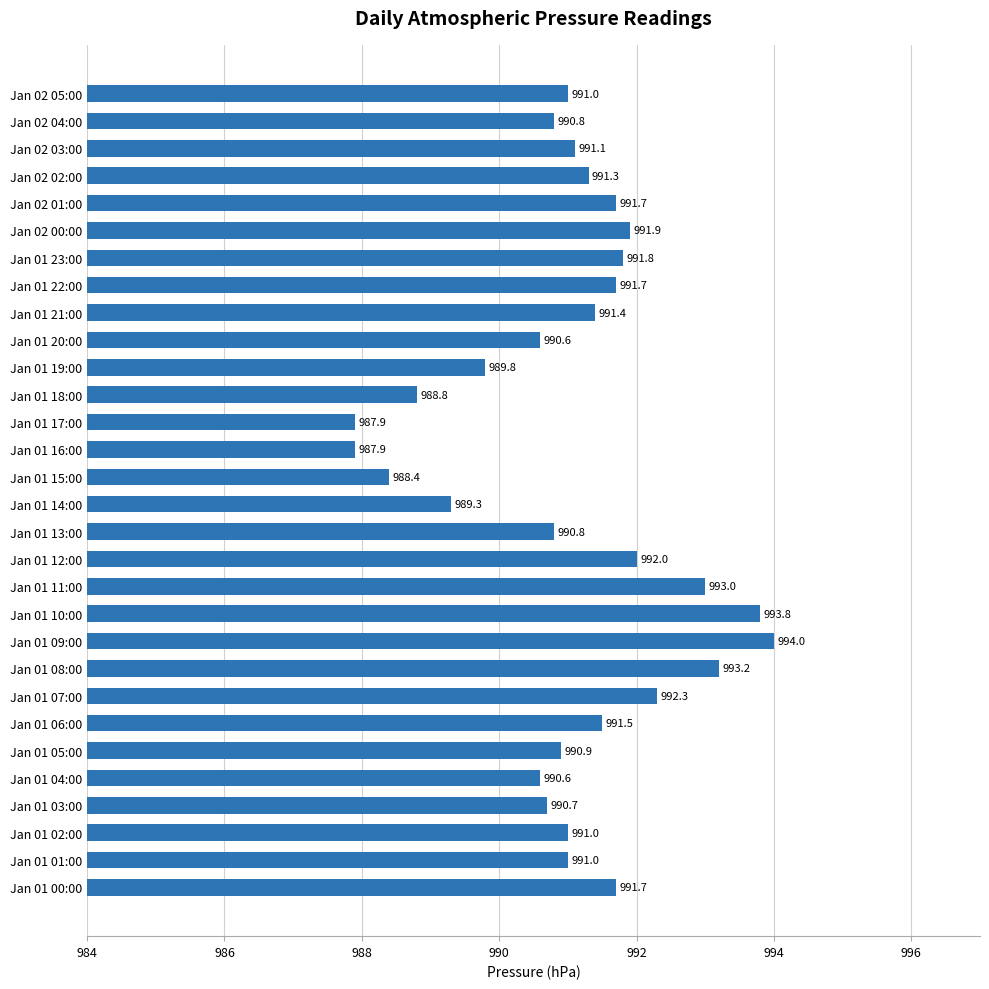

At which category does the chart reach its peak across all series?

Jan 01 09:00